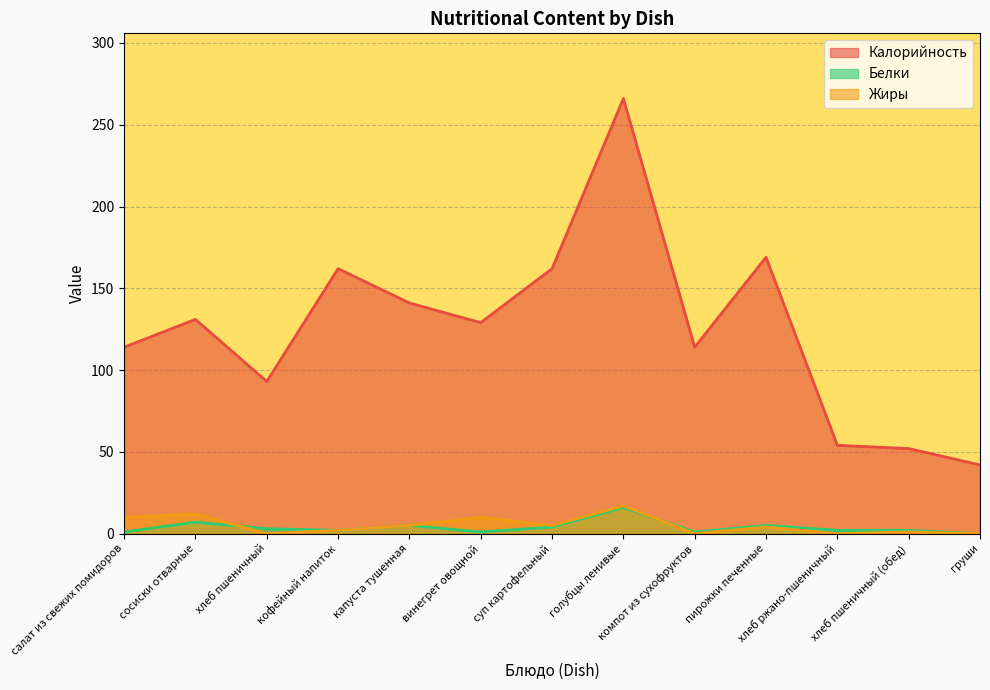

What is the greatest value displayed?

266